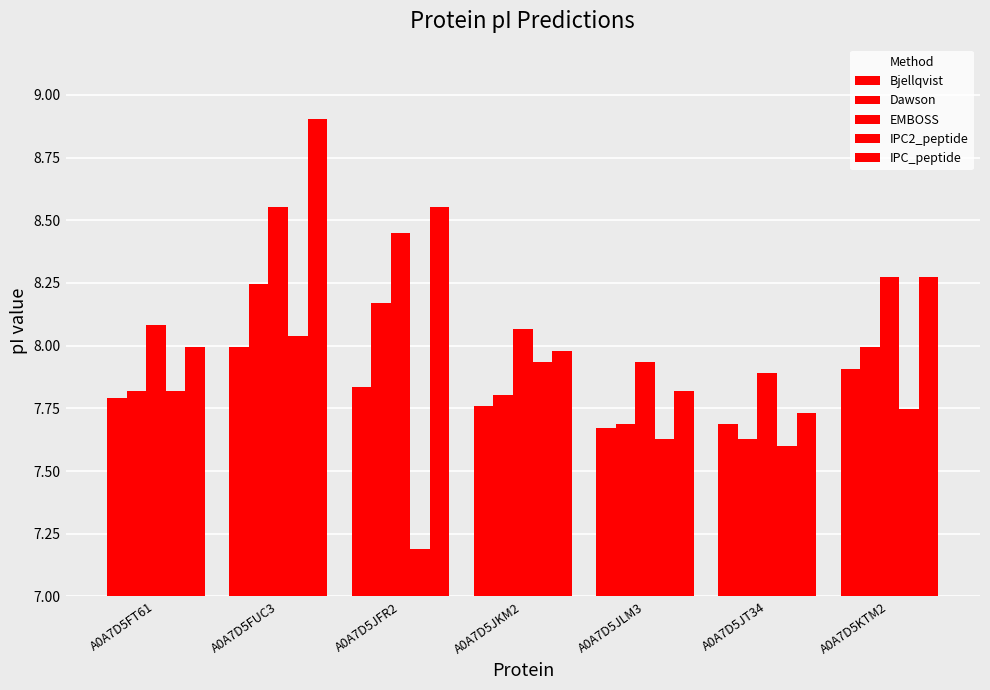

Rank the categories by EMBOSS value from highest to lowest.

A0A7D5FUC3, A0A7D5JFR2, A0A7D5KTM2, A0A7D5FT61, A0A7D5JKM2, A0A7D5JLM3, A0A7D5JT34